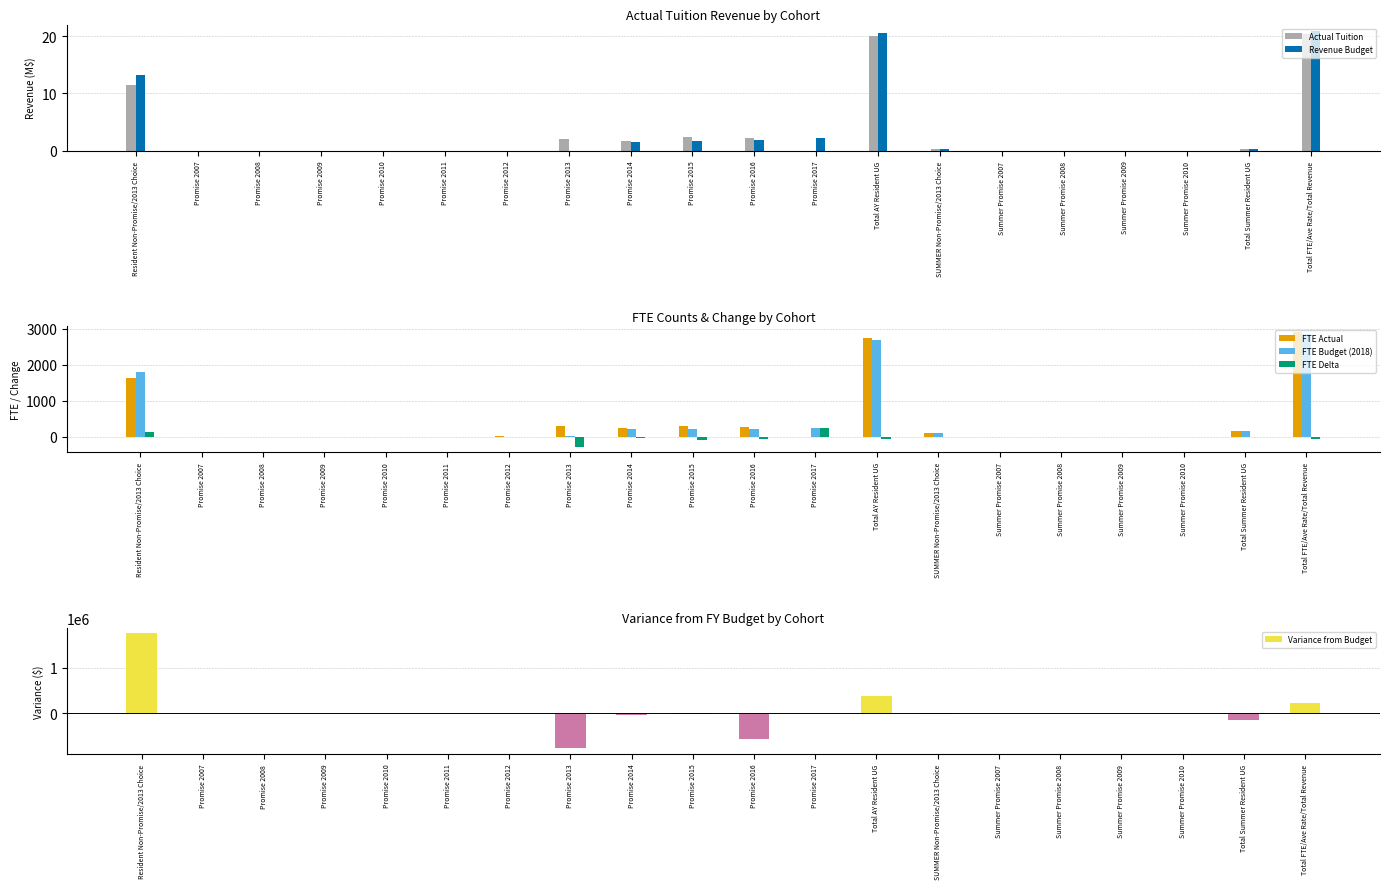

Count the number of data series in this chart.

6